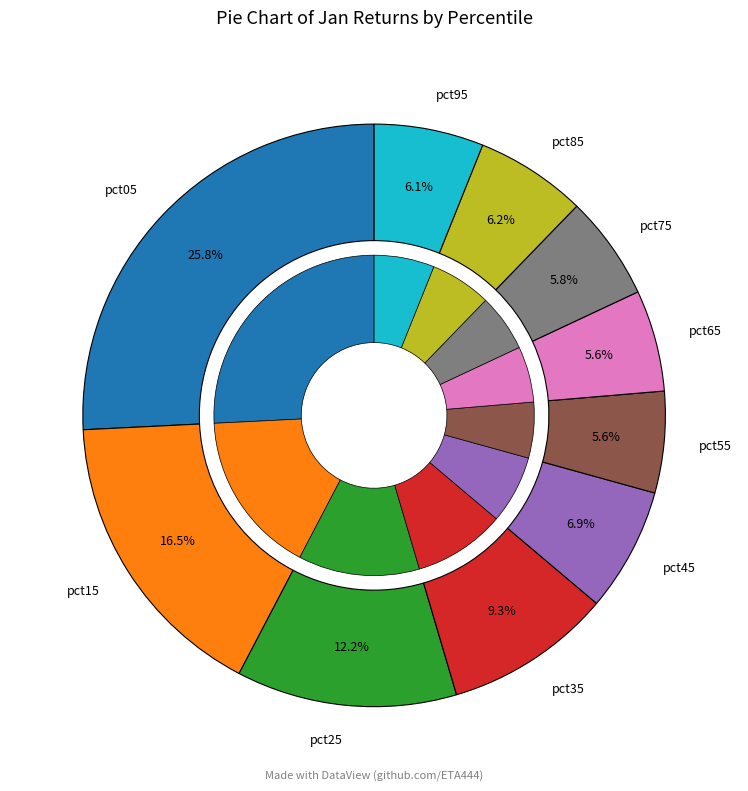

The pct95 slice represents 6% of the pie. True or false?

True